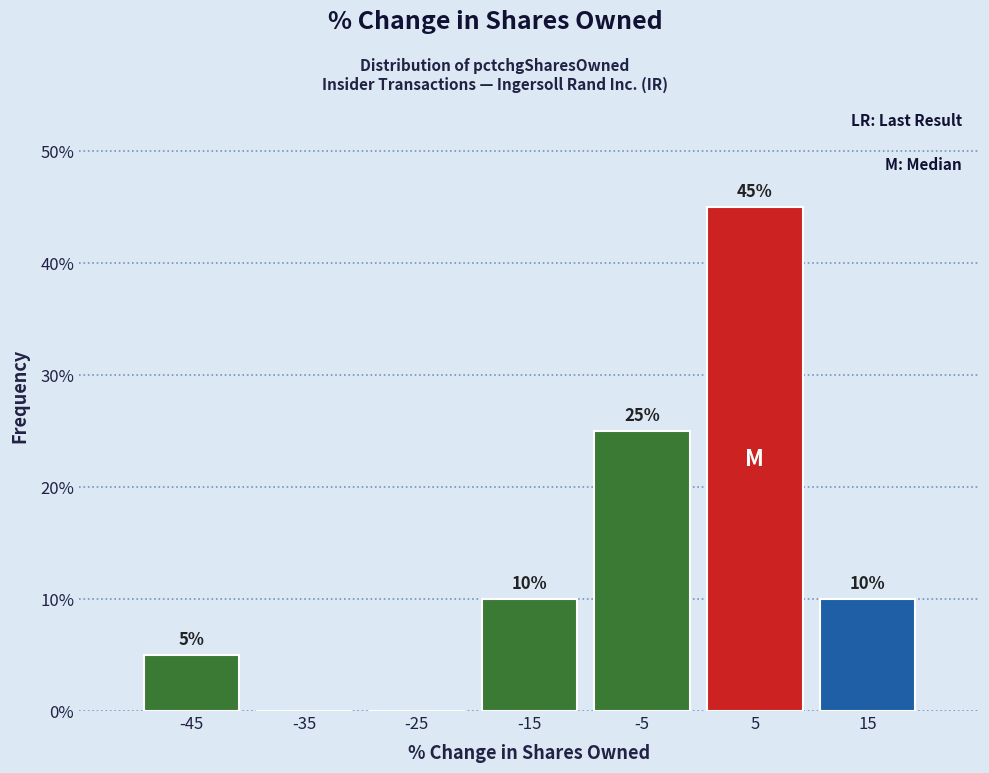

Which range on the x-axis has the tallest bar?

0 to 10